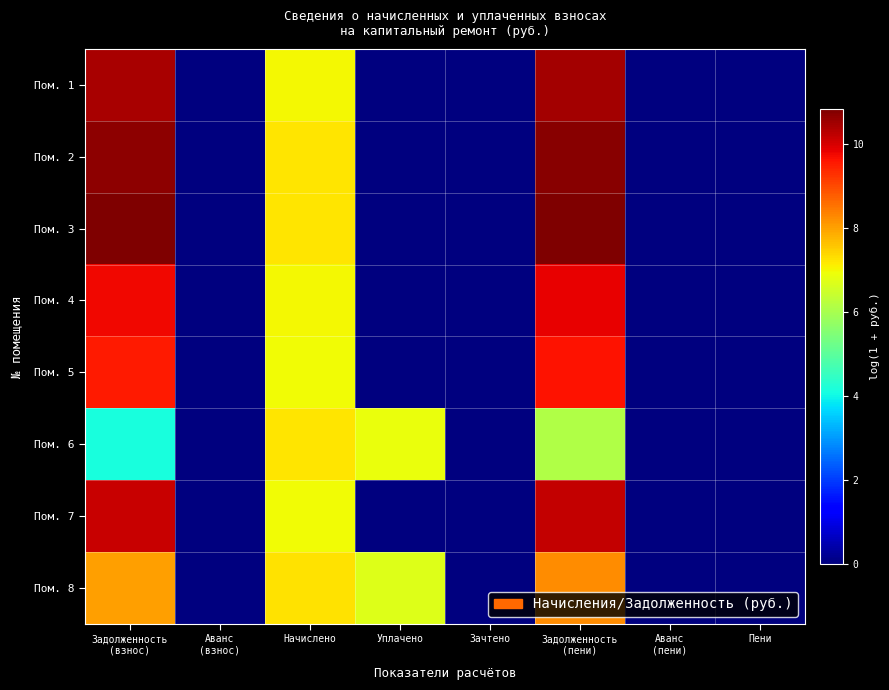

How many data points does each series have?

8